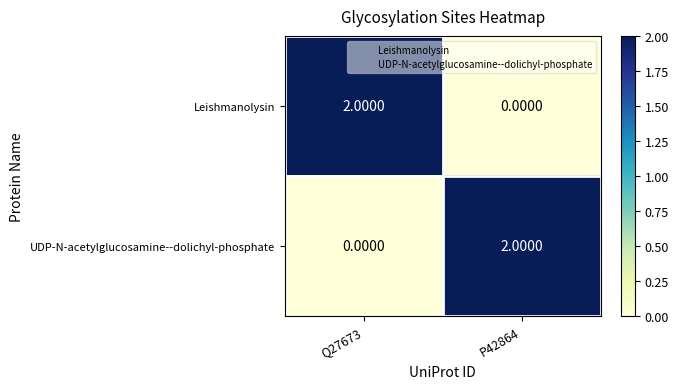

How many values in the Leishmanolysin series are below 2?

1